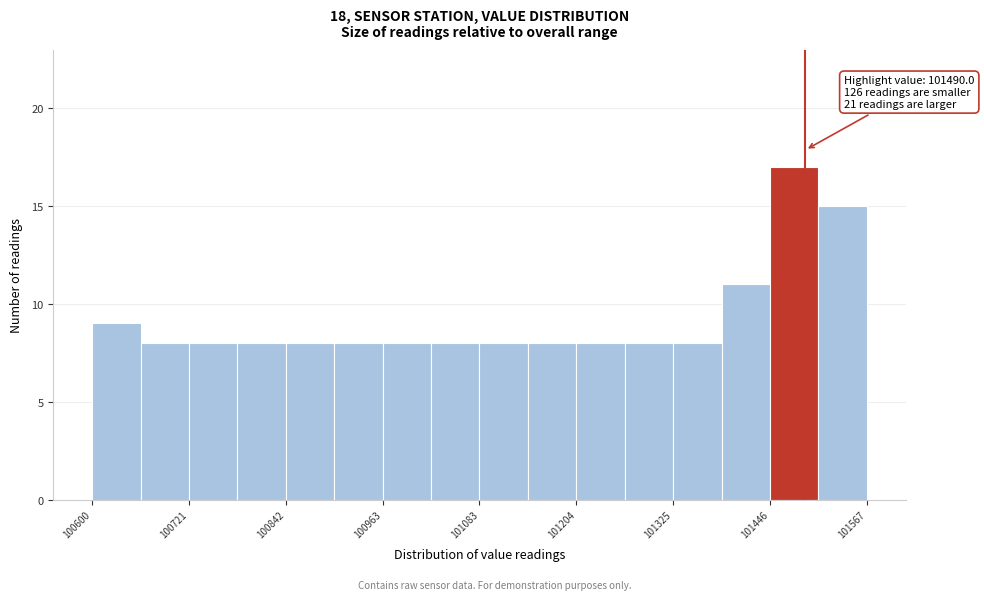

Read against the x-axis, roughly where is the centre of the tallest bar?

101480